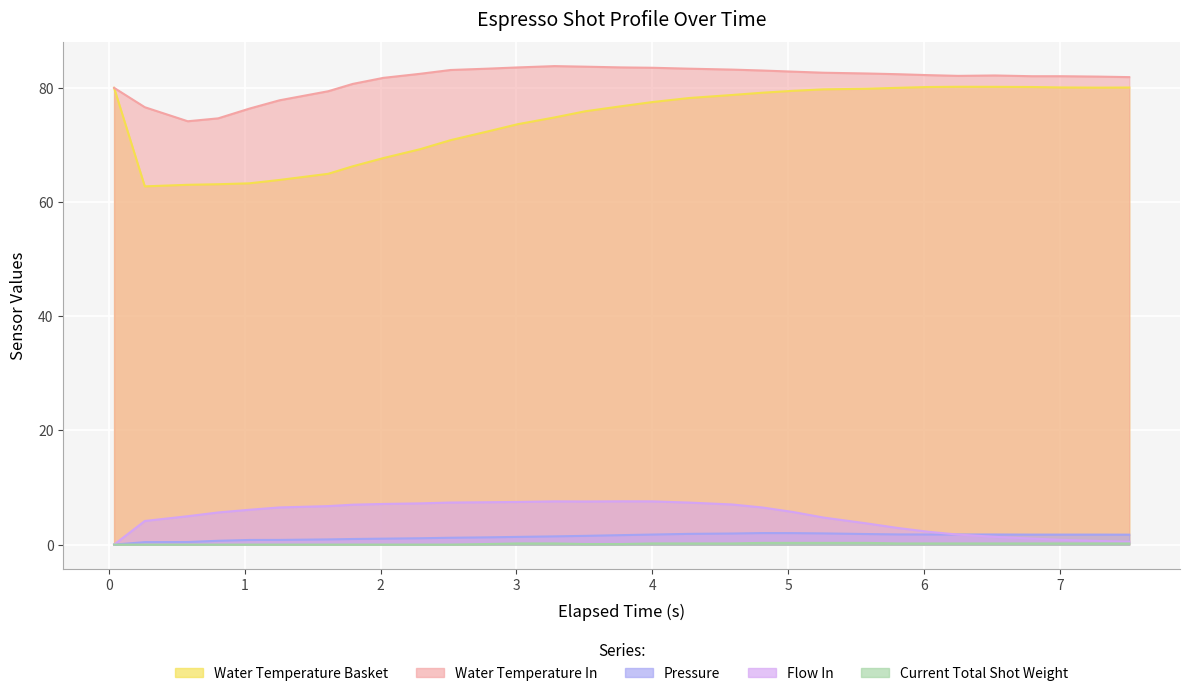

What is the sum of all water_temperature_in values?

2523.0